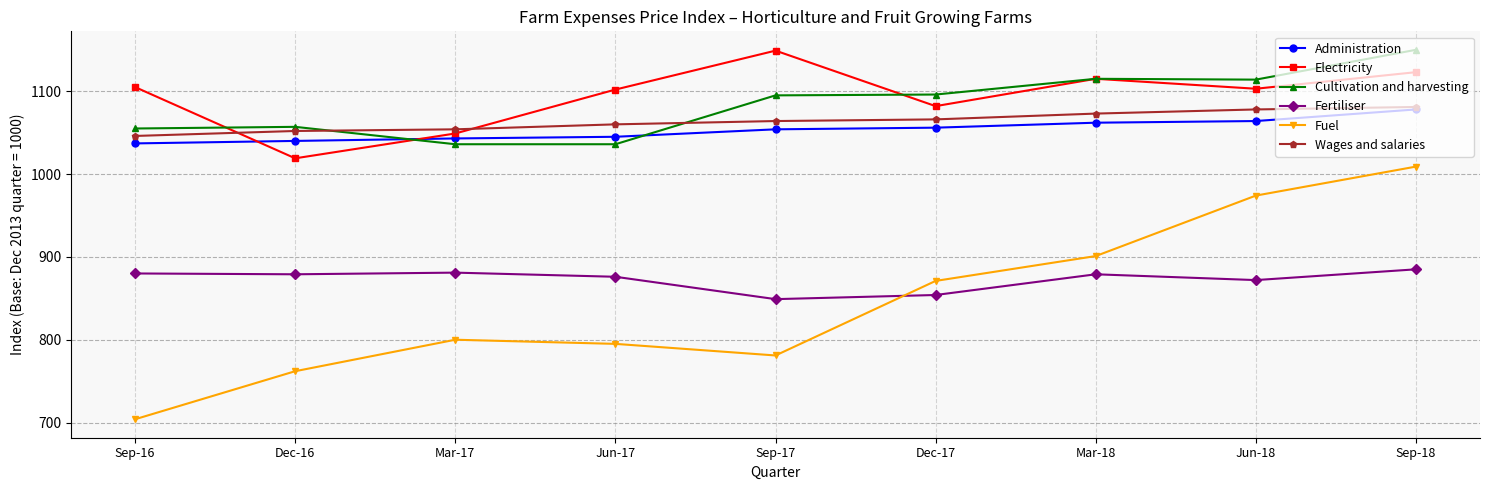

How many data points does each series have?

9